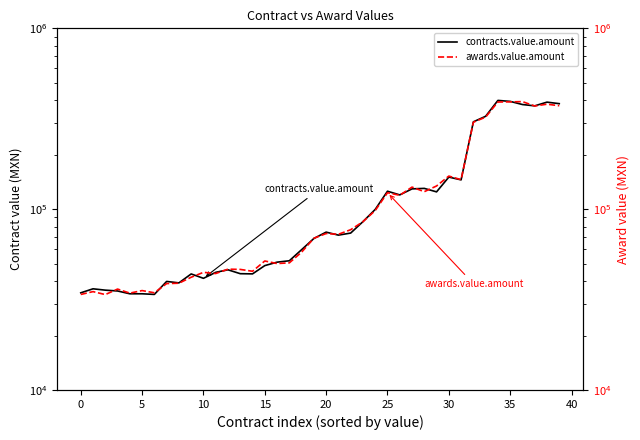

How many values in the contracts.value.amount series are below 71832?

20